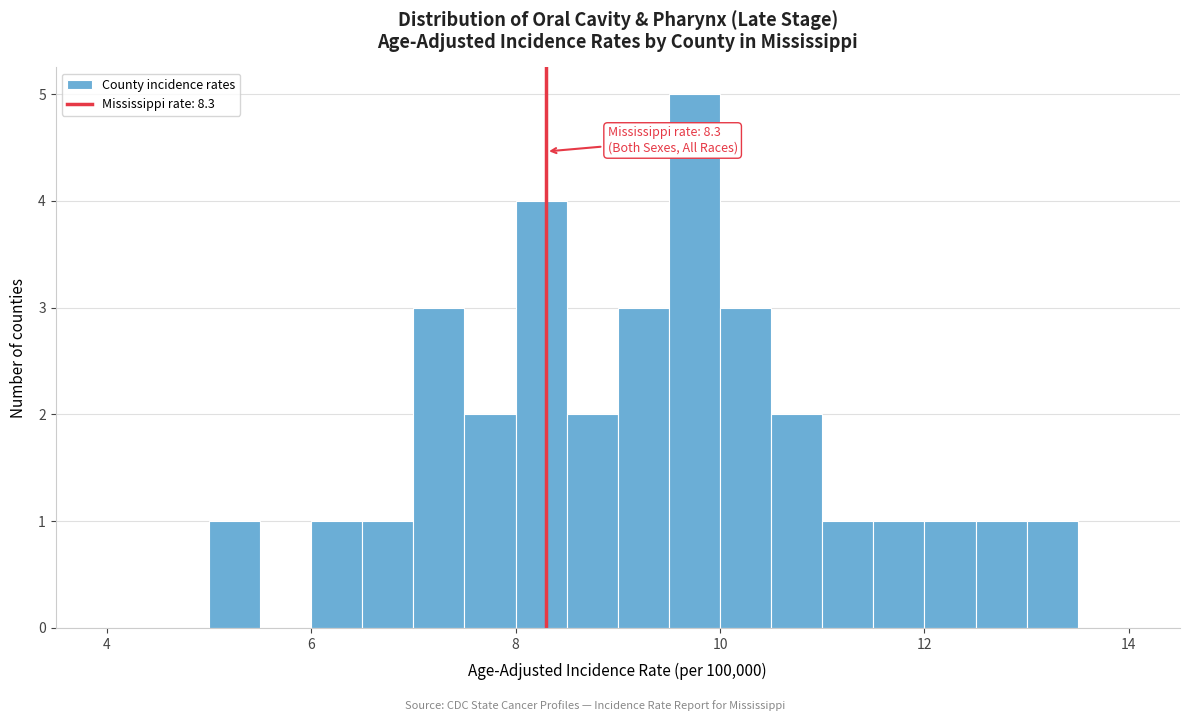

Around what value on the x-axis is the tallest bar? Give the approximate position of its centre, as read against the axis.

9.8